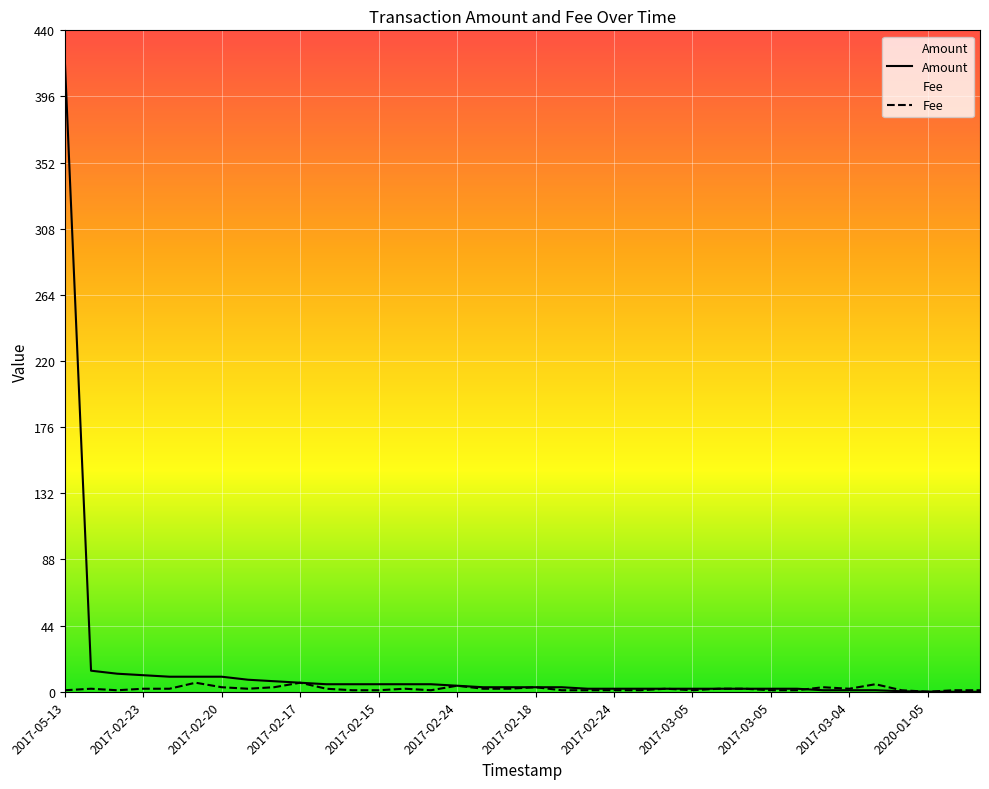

Read the Amount value at 2020-01-05.

0.1